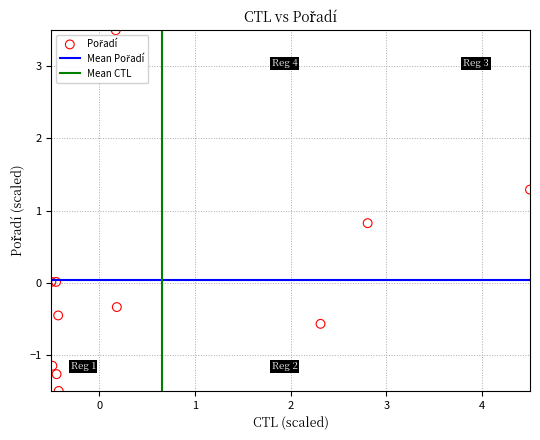

What Y value in the scatter plot is closest to 1?

0.8